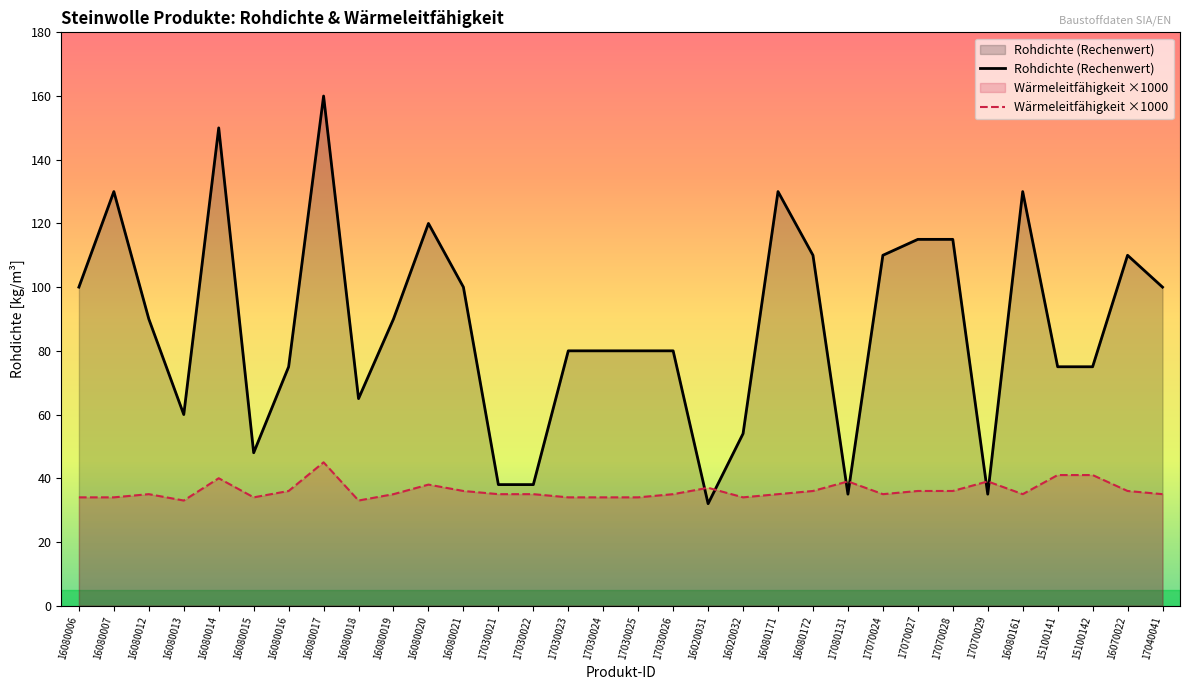

What is the difference between the Rohdichte (Rechenwert) values at 16080014 and 16080013?

90